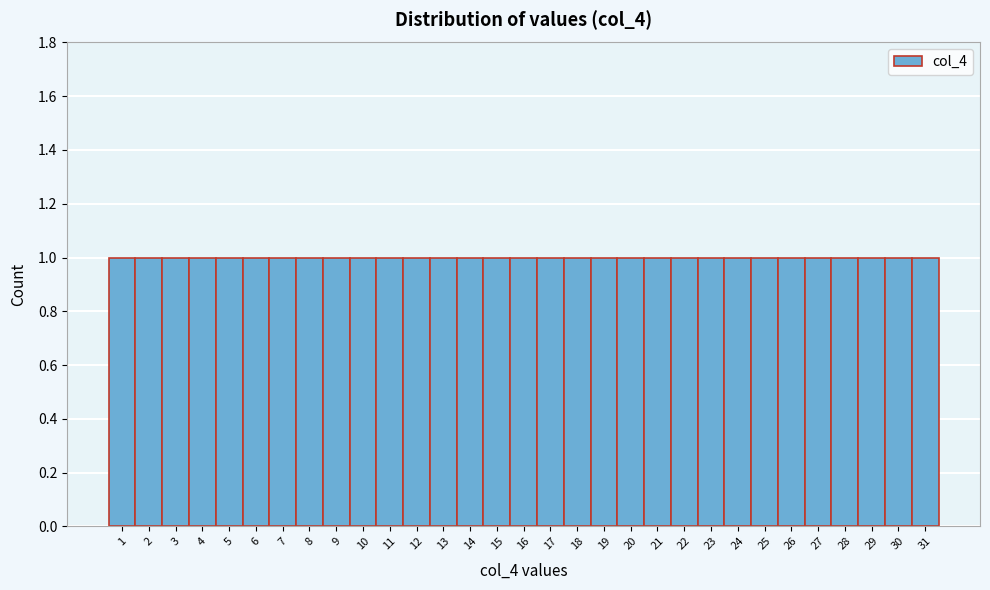

Reading left to right, transcribe this chart: for each bar, give the range it covers on the x-axis and its height. The values are not printed on the chart, so give them approximately, as read against the axis.

0.5 to 1.5: 1
1.5 to 2.5: 1
2.5 to 3.5: 1
3.5 to 4.5: 1
4.5 to 5.5: 1
5.5 to 6.5: 1
6.5 to 7.5: 1
7.5 to 8.5: 1
8.5 to 9.5: 1
9.5 to 10.5: 1
10.5 to 11.5: 1
11.5 to 12.5: 1
12.5 to 13.5: 1
13.5 to 14.5: 1
14.5 to 15.5: 1
15.5 to 16.5: 1
16.5 to 17.5: 1
17.5 to 18.5: 1
18.5 to 19.5: 1
19.5 to 20.5: 1
20.5 to 21.5: 1
21.5 to 22.5: 1
22.5 to 23.5: 1
23.5 to 24.5: 1
24.5 to 25.5: 1
25.5 to 26.5: 1
26.5 to 27.5: 1
27.5 to 28.5: 1
28.5 to 29.5: 1
29.5 to 30.5: 1
30.5 to 31.5: 1